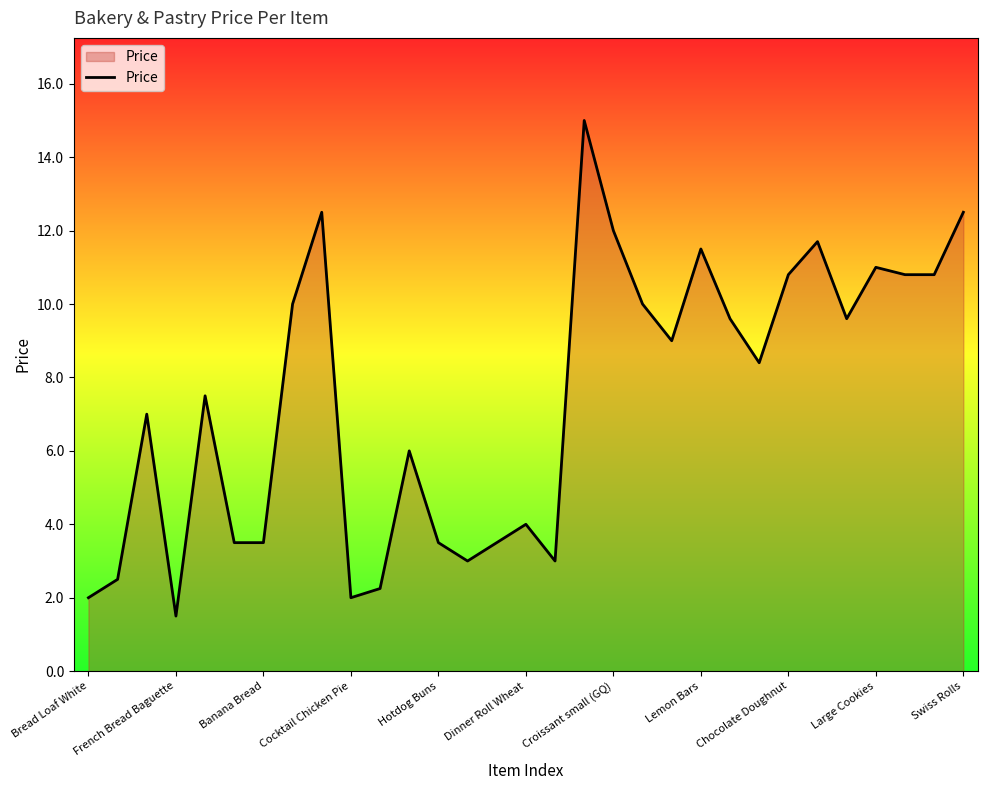

What is the minimum value shown in the chart?

1.5